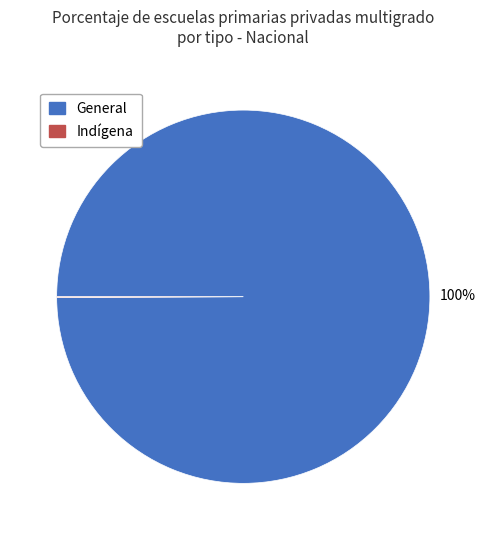

Which slice is the largest?

General